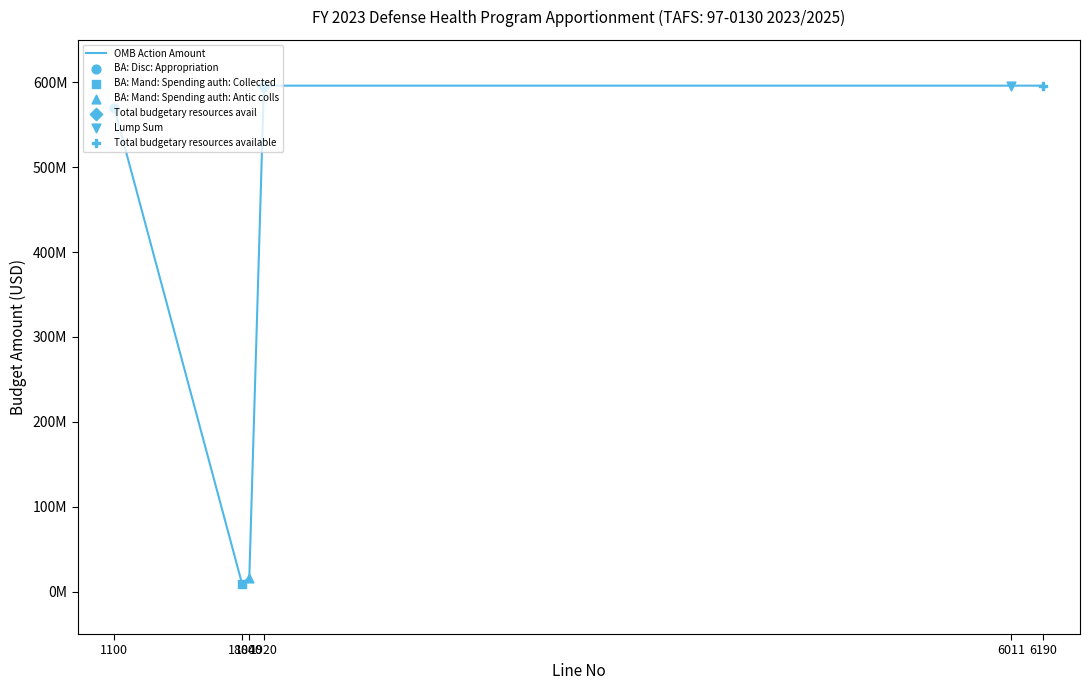

What is the change in value from 1100 to 6011?

+26000000